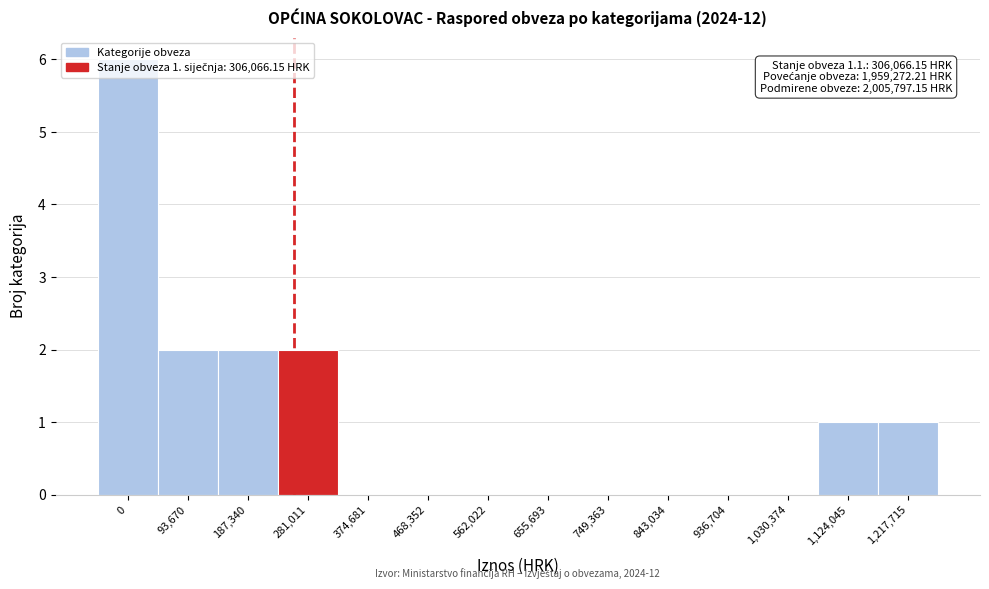

True or false: the data shows 0 at 749,363.

True